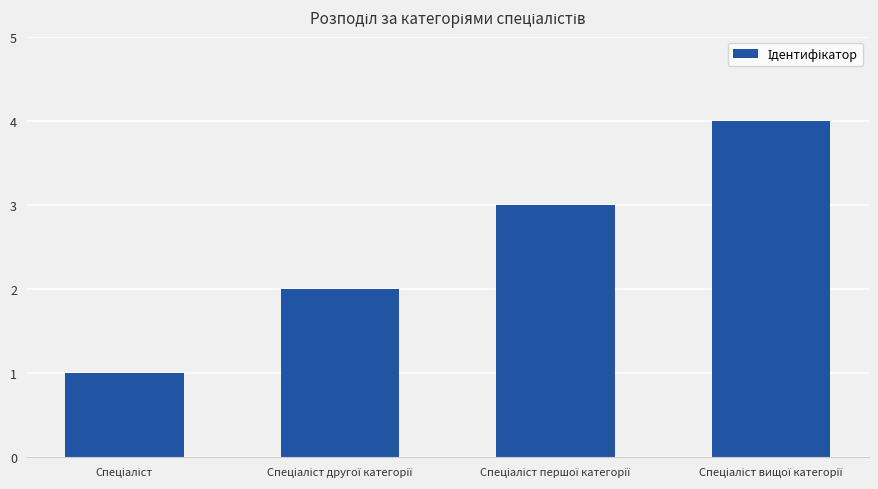

What is the difference between the maximum and minimum values?

3